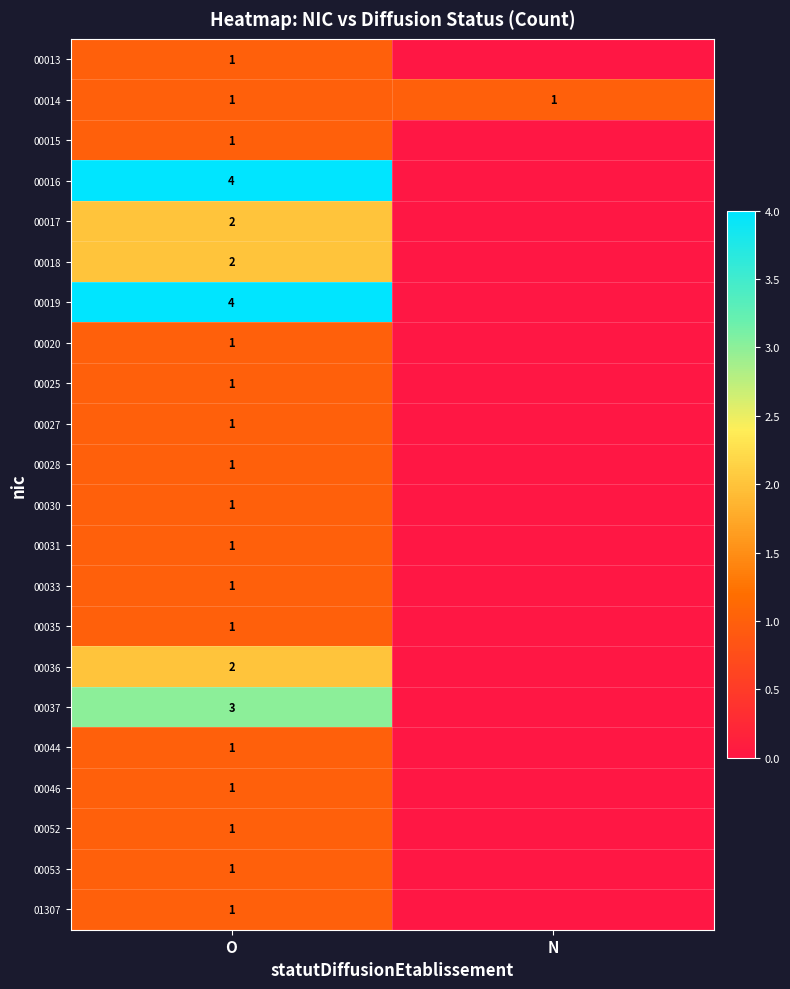

True or false: 00036 has a value of 2 at O.

True